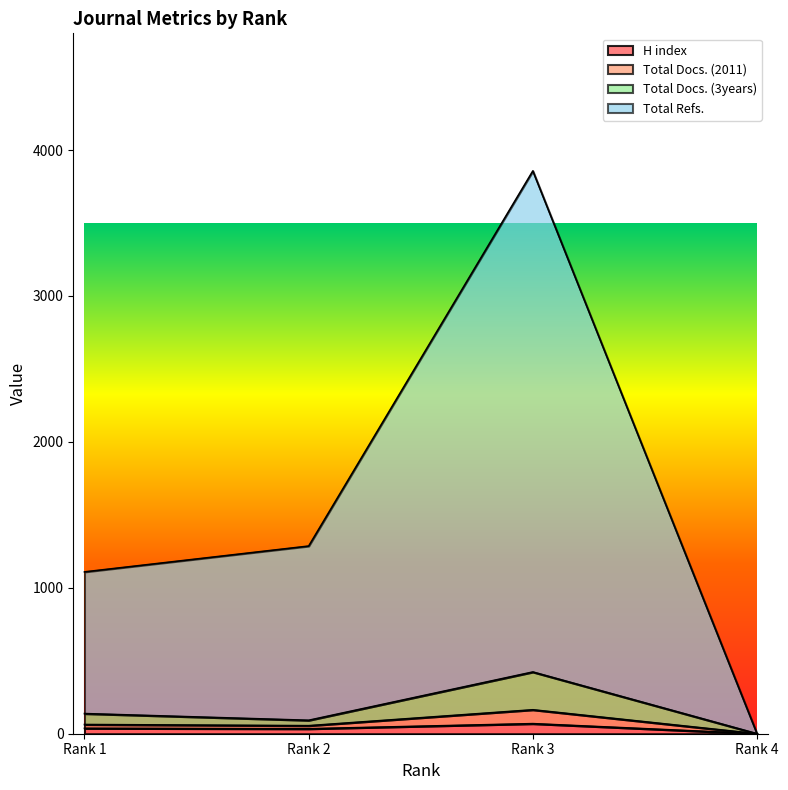

What are all the series names shown in the legend?

H index, Total Docs. (2011), Total Docs. (3years), Total Refs.